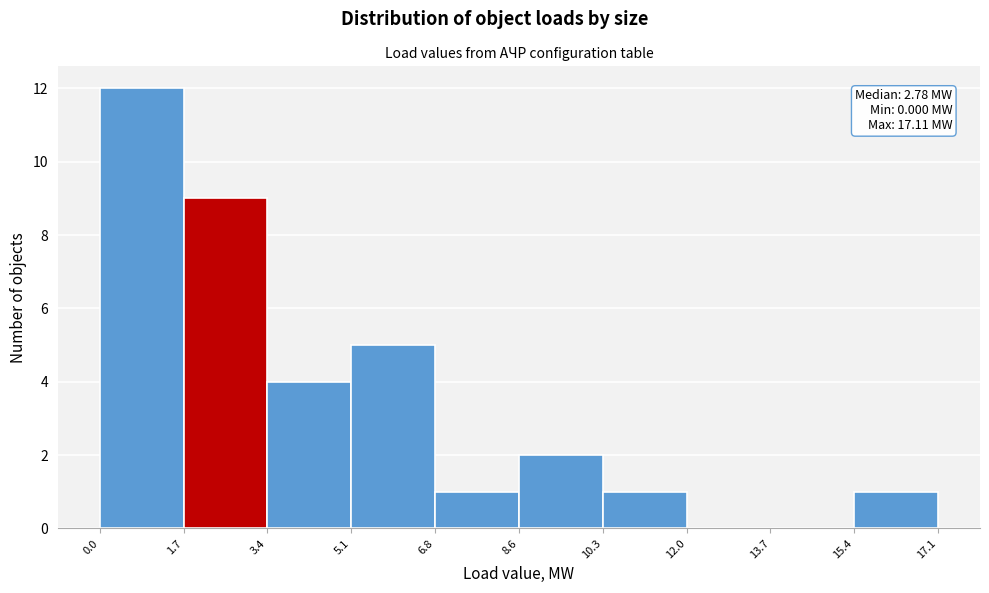

Over which range of the x-axis is the bar tallest?

0.0 to 1.7